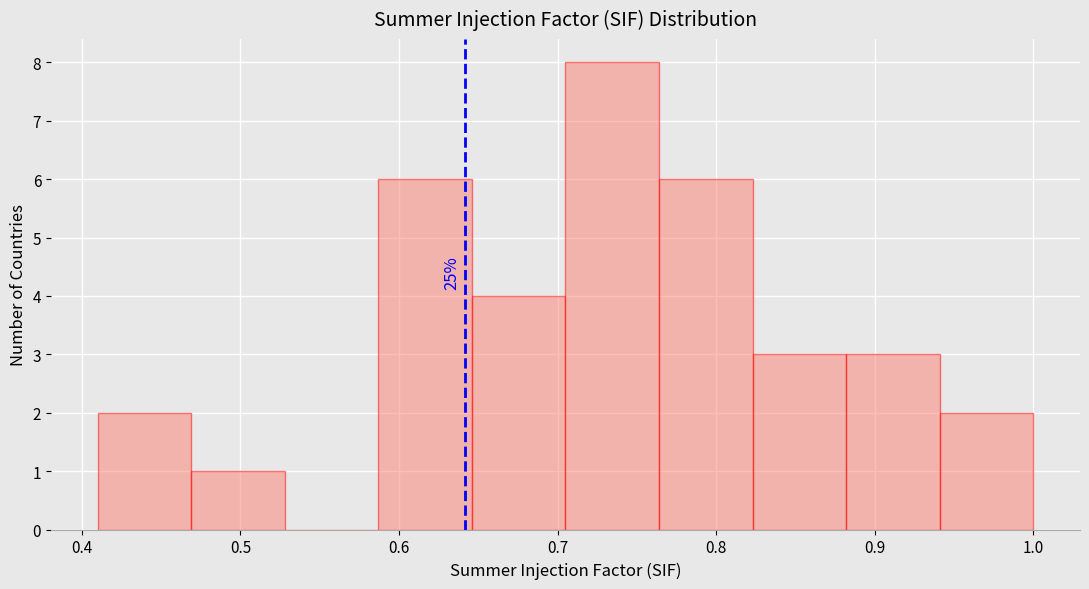

Over which range of the x-axis is the bar tallest?

0.705 to 0.764